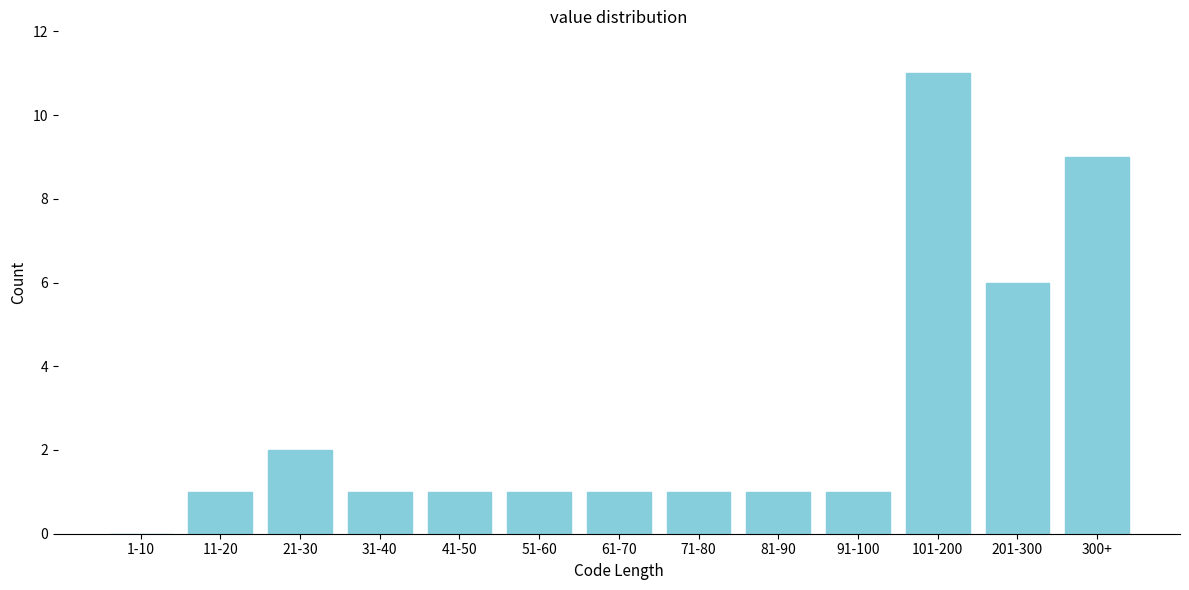

Reading left to right, transcribe all the data shown in this chart.

1-10=0	11-20=1	21-30=2	31-40=1	41-50=1	51-60=1	61-70=1	71-80=1	81-90=1	91-100=1	101-200=11	201-300=6	300+=9